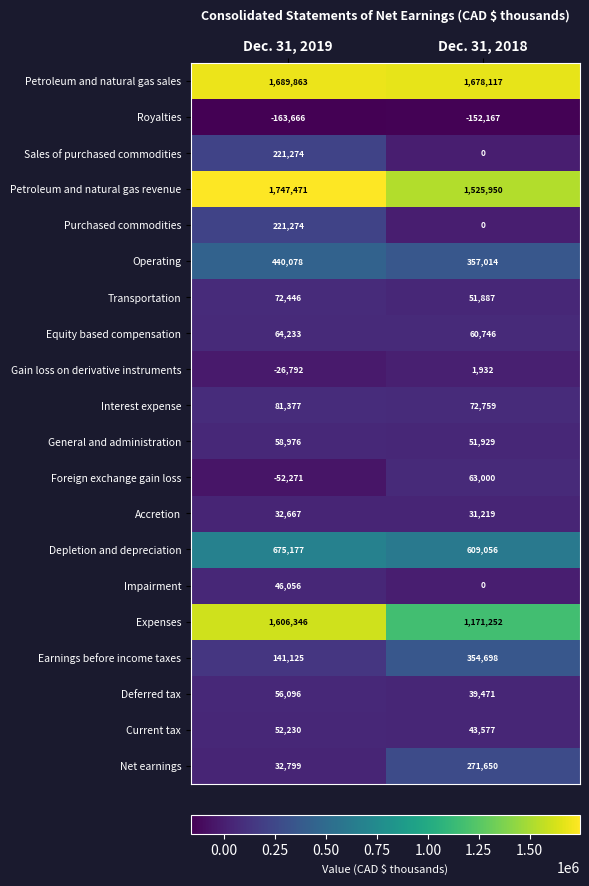

What is the average value of the Expenses series?

1388799